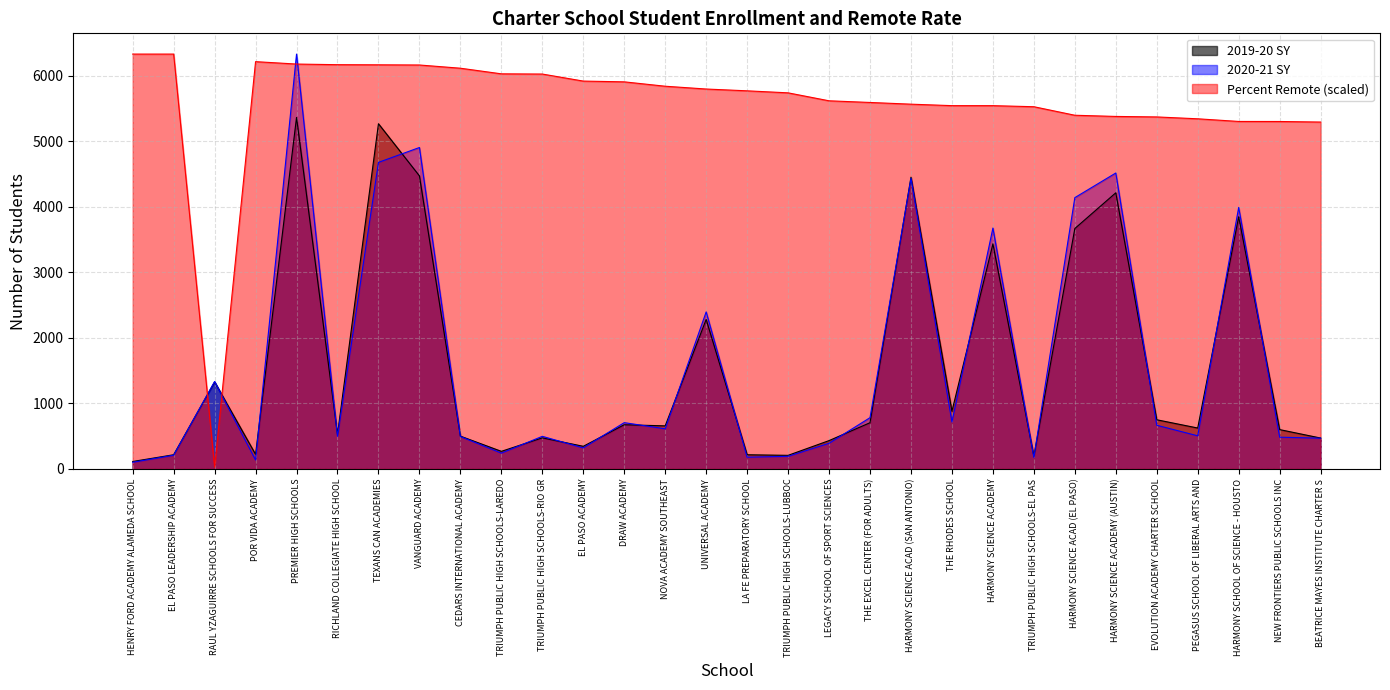

Which series has the largest total across all categories?

Percent Remote (scaled)